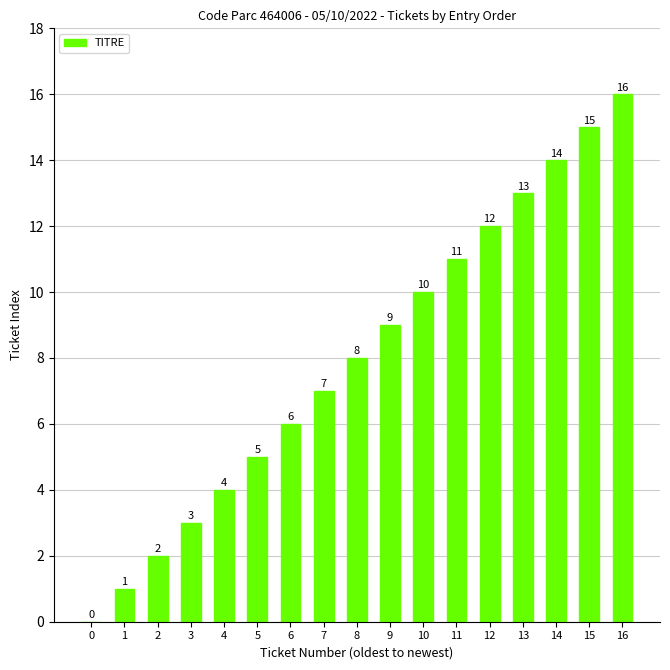

What is the sum of the values at 13 and 9?

22